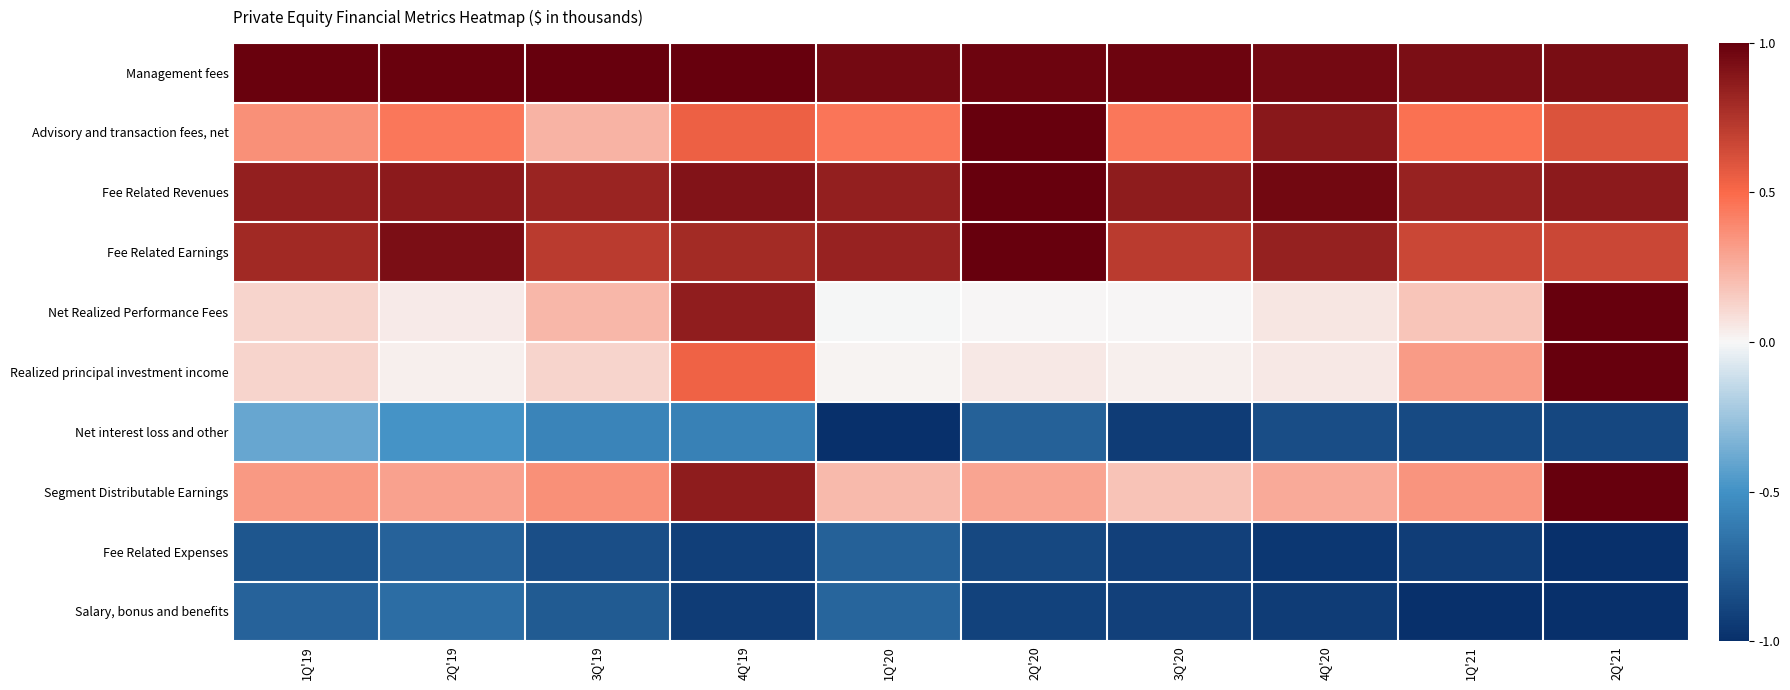

Reading left to right, extract all data points from this chart.

Management fees: 1Q'19=1.0	2Q'19=1.0	3Q'19=1.0	4Q'19=1.0	1Q'20=1.0	2Q'20=1.0	3Q'20=1.0	4Q'20=1.0	1Q'21=0.9	2Q'21=0.9
Advisory and transaction fees, net: 1Q'19=0.4	2Q'19=0.5	3Q'19=0.2	4Q'19=0.5	1Q'20=0.5	2Q'20=1.0	3Q'20=0.4	4Q'20=0.9	1Q'21=0.5	2Q'21=0.6
Fee Related Revenues: 1Q'19=0.9	2Q'19=0.9	3Q'19=0.8	4Q'19=0.9	1Q'20=0.8	2Q'20=1.0	3Q'20=0.9	4Q'20=1.0	1Q'21=0.8	2Q'21=0.9
Fee Related Earnings: 1Q'19=0.8	2Q'19=0.9	3Q'19=0.7	4Q'19=0.8	1Q'20=0.8	2Q'20=1.0	3Q'20=0.7	4Q'20=0.8	1Q'21=0.7	2Q'21=0.7
Net Realized Performance Fees: 1Q'19=0.1	2Q'19=0.0	3Q'19=0.2	4Q'19=0.9	1Q'20=-0.0	2Q'20=0.0	3Q'20=0.0	4Q'20=0.1	1Q'21=0.2	2Q'21=1.0
Realized principal investment income: 1Q'19=0.1	2Q'19=0.0	3Q'19=0.1	4Q'19=0.5	1Q'20=0.0	2Q'20=0.1	3Q'20=0.0	4Q'20=0.0	1Q'21=0.3	2Q'21=1.0
Net interest loss and other: 1Q'19=-0.4	2Q'19=-0.5	3Q'19=-0.6	4Q'19=-0.6	1Q'20=-1.0	2Q'20=-0.7	3Q'20=-0.9	4Q'20=-0.8	1Q'21=-0.9	2Q'21=-0.9
Segment Distributable Earnings: 1Q'19=0.3	2Q'19=0.3	3Q'19=0.4	4Q'19=0.9	1Q'20=0.2	2Q'20=0.3	3Q'20=0.2	4Q'20=0.3	1Q'21=0.3	2Q'21=1.0
Fee Related Expenses: 1Q'19=-0.8	2Q'19=-0.7	3Q'19=-0.8	4Q'19=-0.9	1Q'20=-0.7	2Q'20=-0.9	3Q'20=-0.9	4Q'20=-1.0	1Q'21=-0.9	2Q'21=-1.0
Salary, bonus and benefits: 1Q'19=-0.7	2Q'19=-0.7	3Q'19=-0.8	4Q'19=-0.9	1Q'20=-0.7	2Q'20=-0.9	3Q'20=-0.9	4Q'20=-0.9	1Q'21=-1.0	2Q'21=-1.0